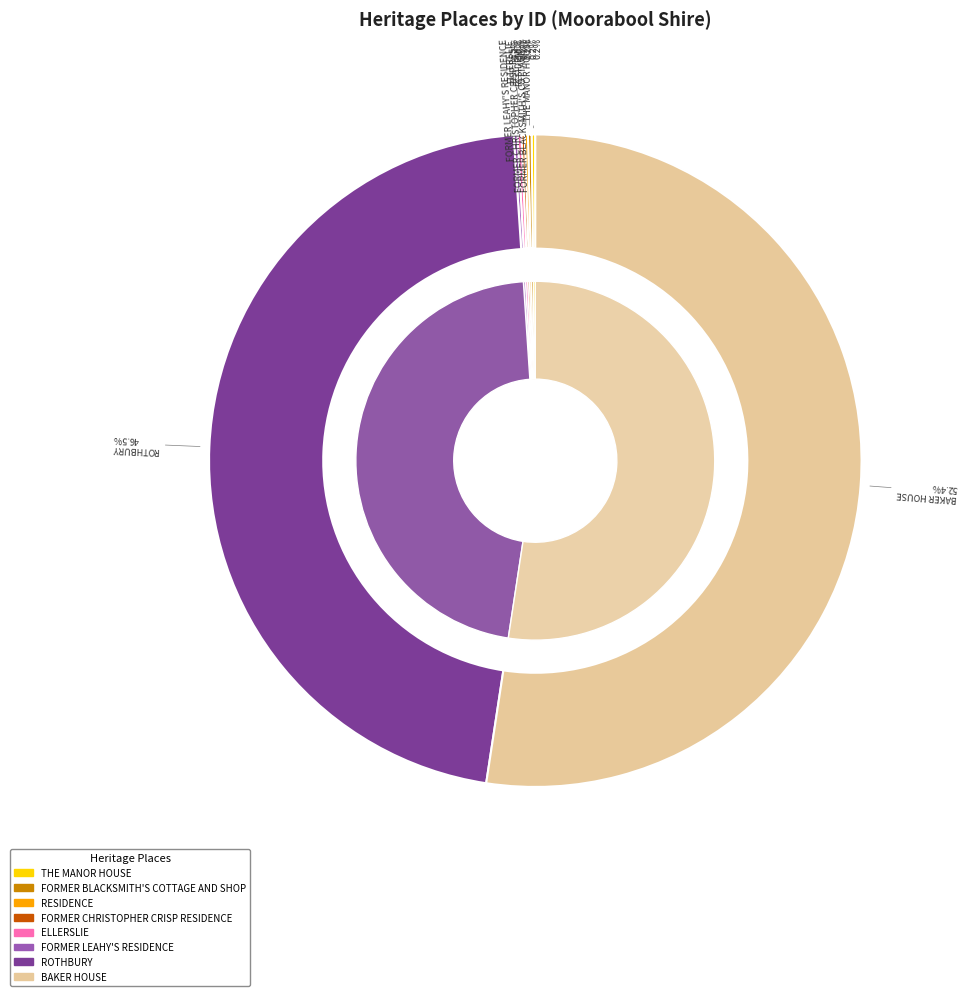

Does BAKER HOUSE account for over 50% of the chart?

Yes